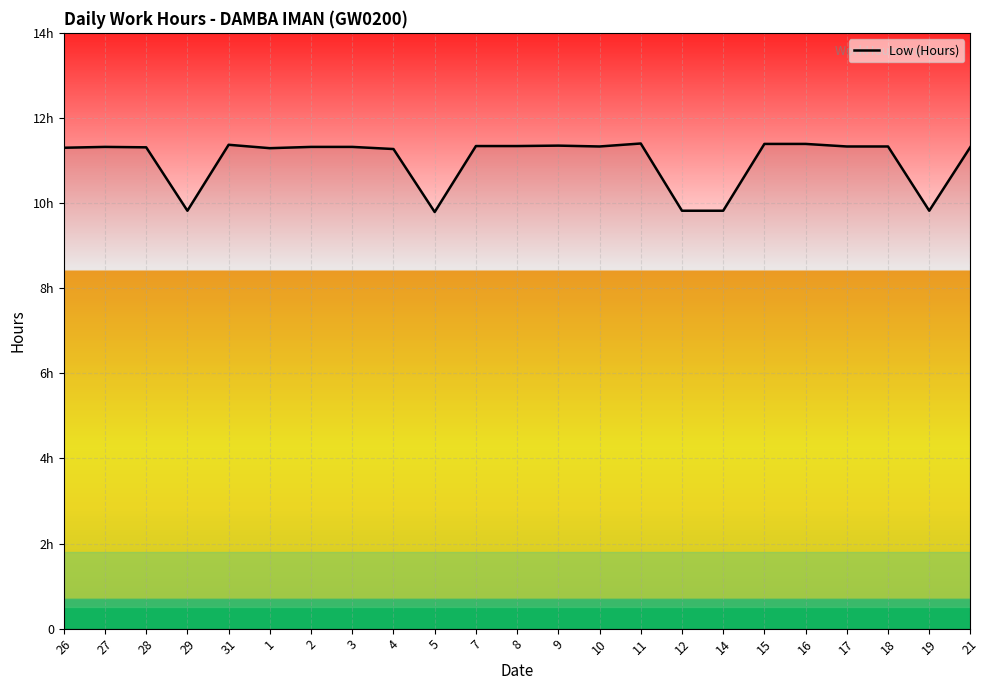

Is this an area chart (filled region under the line)?

Yes